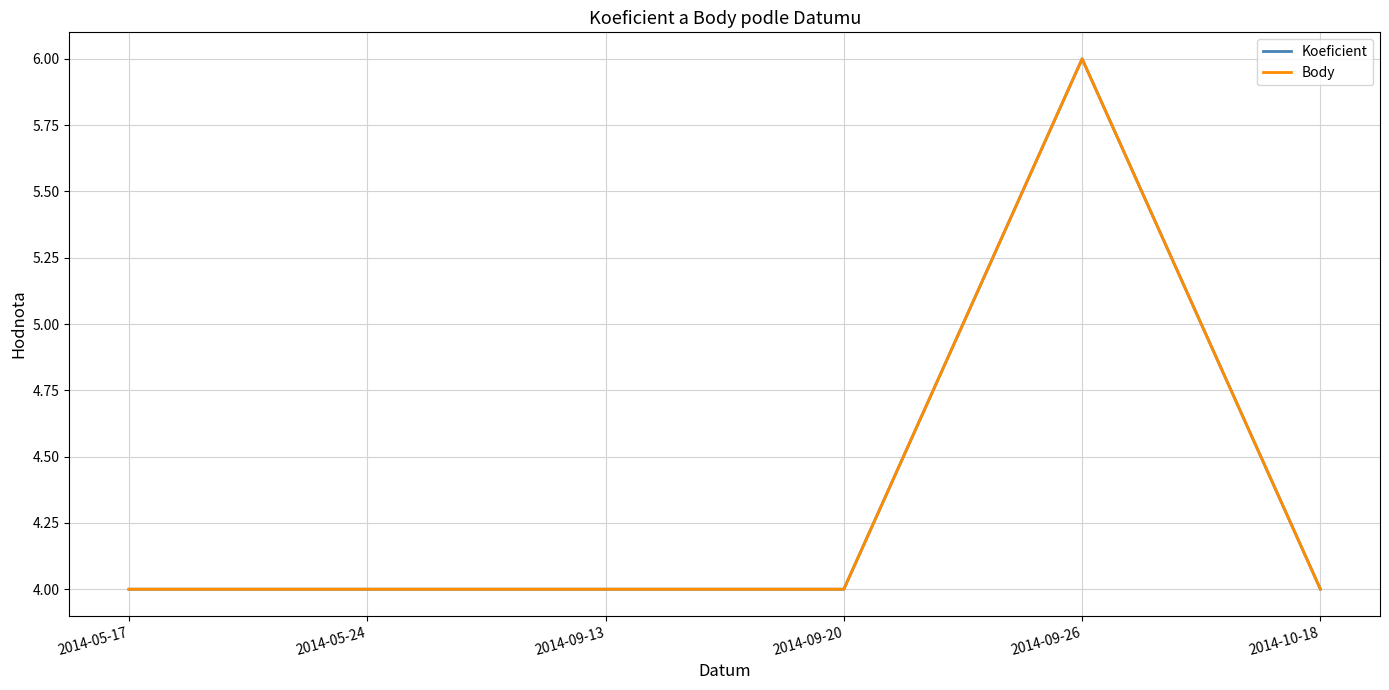

What is the value of the Koeficient point at the 2nd from the left?

4